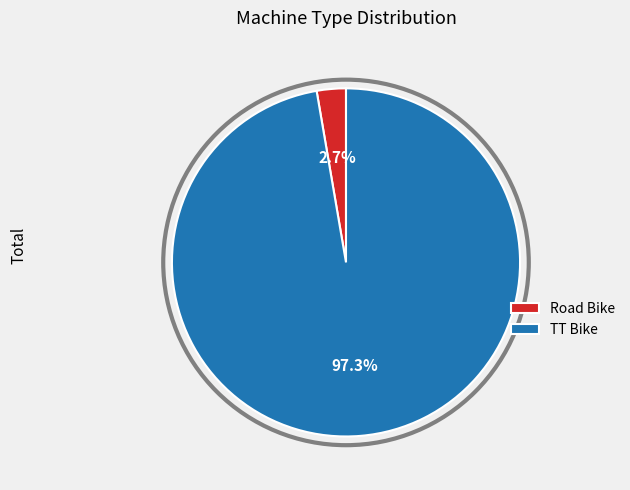

Does Road Bike represent more than half of the total?

No